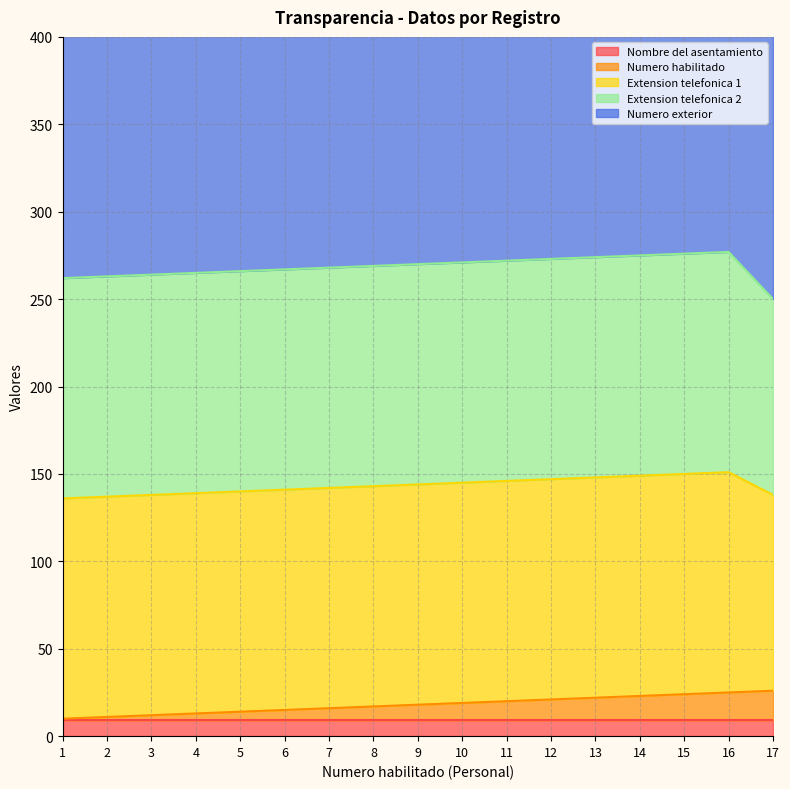

At which category is the sum across all series the highest?

16